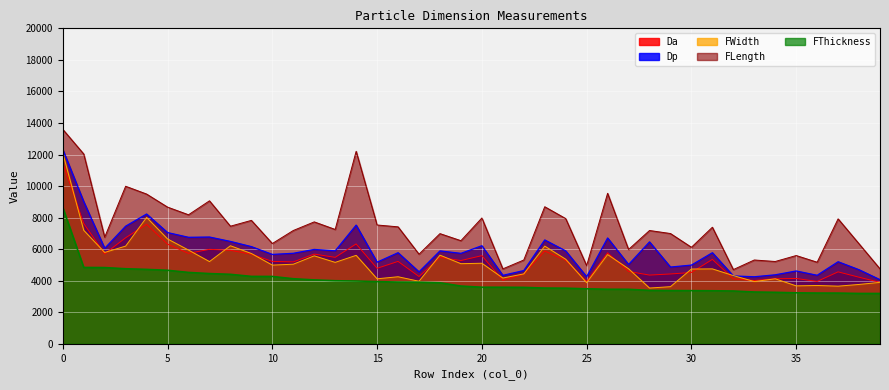

Reading right to left, what are all the values shown in this chart?

Da: 3895.5	4221.8	4562.2	3957.5	4141.1	4127.1	4012.9	4120.6	5353.4	4521.7	4428.3	4357.6	4587.8	5771.3	3954.5	5289.0	5881.5	4416.0	4026.5	5590.9	5279.1	5478.3	4267.8	5224.9	4786.6	6332.2	5482.2	5688.4	5193.6	5224.4	5680.3	5929.3	5989.9	5734.4	6319.2	7577.9	6722.1	5707.8	7629.6	11454.7
Dp: 4065.9	4696.6	5203.2	4345.0	4618.3	4374.8	4250.9	4304.0	5775.4	4990.9	4867.3	6462.4	5026.4	6709.7	4253.7	5891.2	6585.5	4644.0	4340.7	6219.4	5734.3	5891.3	4562.0	5776.3	5176.4	7526.0	5893.8	5985.0	5738.9	5667.7	6162.1	6491.5	6770.1	6753.0	7052.2	8229.0	7458.3	6053.6	9010.1	12319.2
FWidth: 3895.7	3763.6	3655.0	3698.8	3673.8	4120.8	3947.7	4325.9	4749.9	4739.8	3622.2	3535.6	4756.8	5657.6	3875.2	5361.3	6194.9	4433.0	4168.6	5108.2	5079.9	5620.0	3966.3	4251.2	4121.8	5608.8	5163.1	5577.1	5046.5	4990.0	5725.6	6216.2	5213.3	5943.8	6647.5	8014.0	6194.9	5792.7	7195.0	12085.9
FLength: 4751.3	6339.1	7922.3	5173.2	5596.0	5218.9	5313.8	4705.6	7389.7	6120.4	6991.6	7183.3	5980.6	9542.0	4955.7	7939.4	8689.5	5313.1	4750.7	7977.1	6537.8	6986.1	5682.0	7415.3	7533.3	12205.8	7250.7	7730.0	7183.3	6358.7	7825.3	7456.3	9065.3	8181.1	8666.0	9493.4	9988.6	6760.3	12032.3	13596.9
FThickness: 3196.1	3196.6	3219.1	3221.9	3235.9	3268.5	3287.8	3350.1	3367.6	3374.9	3380.4	3390.0	3459.7	3462.4	3490.0	3530.5	3537.7	3581.1	3589.3	3590.4	3665.0	3873.3	3909.8	3918.2	3946.8	3982.0	4002.8	4055.0	4128.9	4274.1	4277.4	4409.1	4456.4	4529.4	4664.3	4721.7	4762.2	4837.2	4845.1	8646.5